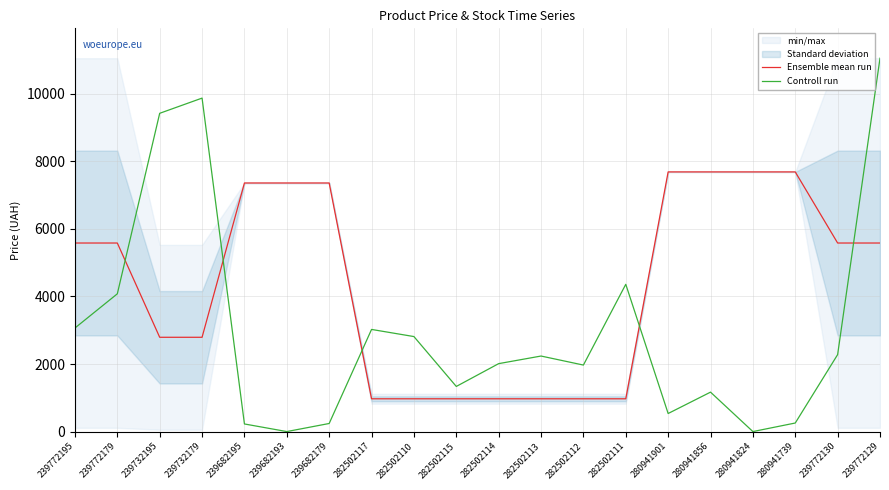

How many interior local valleys does the Controll run series have?

5